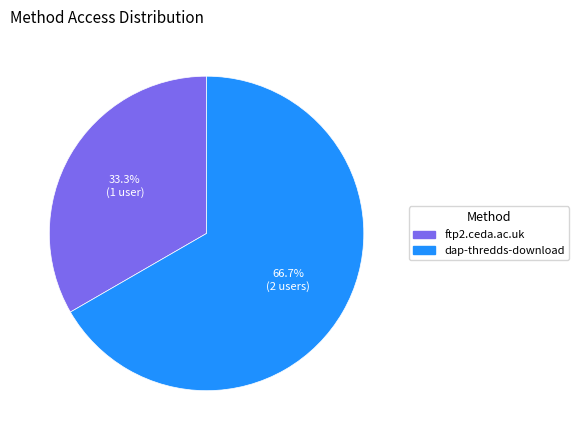

Which slice is the smallest?

ftp2.ceda.ac.uk